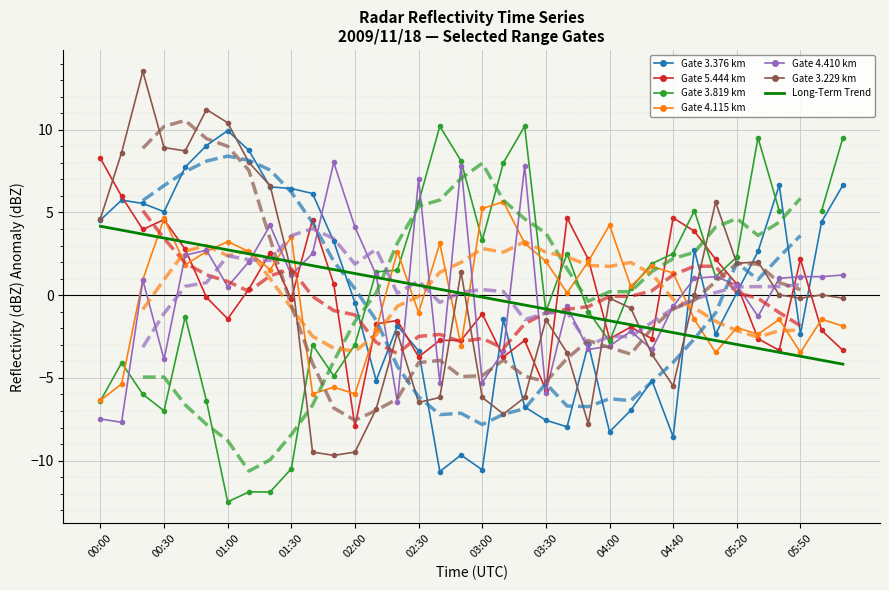

What is the greatest value displayed?

13.5